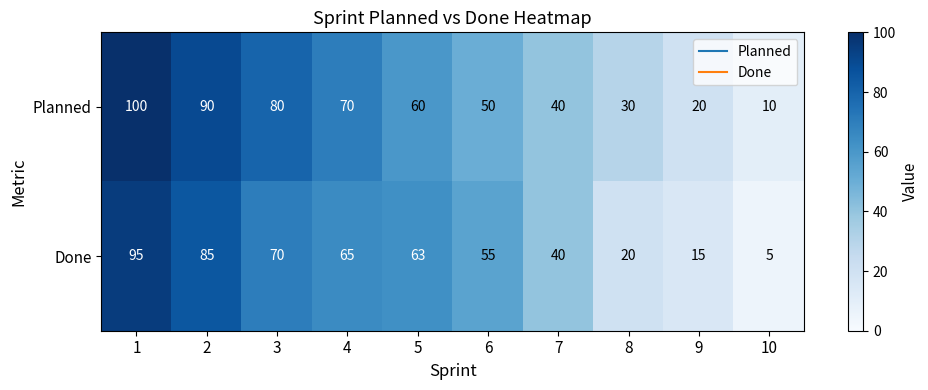

What is the total value across all series at 2?

175